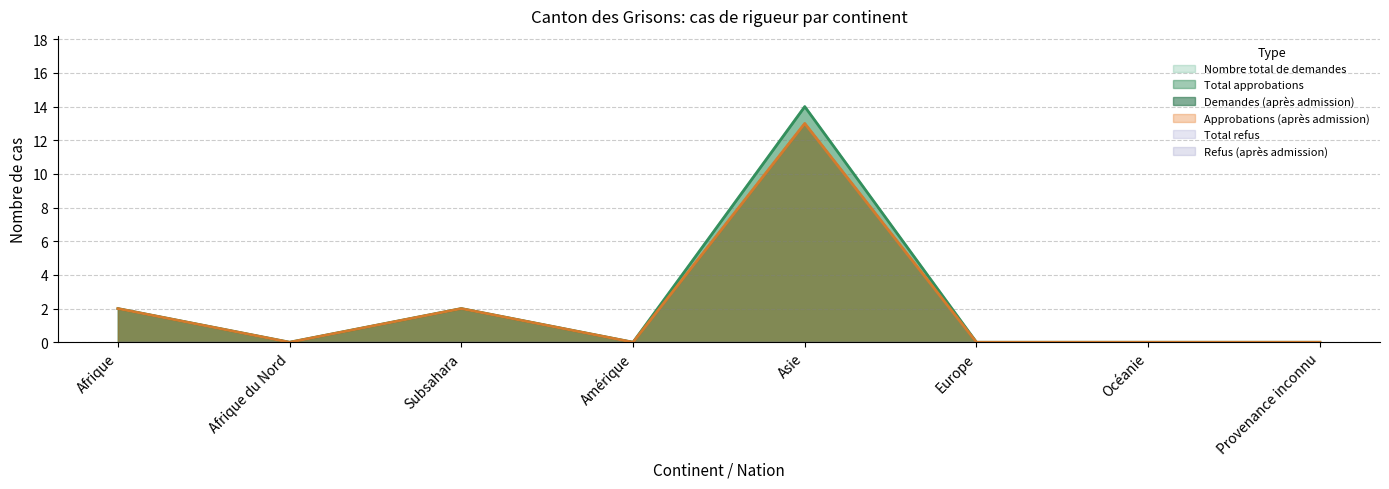

Reading right to left, transcribe all the data shown in this chart.

Nombre total de demandes: Provenance inconnu=0	Océanie=0	Europe=0	Asie=14	Amérique=0	Subsahara=2	Afrique du Nord=0	Afrique=2
Total approbations: Provenance inconnu=0	Océanie=0	Europe=0	Asie=14	Amérique=0	Subsahara=2	Afrique du Nord=0	Afrique=2
Demandes (apres admission): Provenance inconnu=0	Océanie=0	Europe=0	Asie=13	Amérique=0	Subsahara=2	Afrique du Nord=0	Afrique=2
Approbations (apres admission): Provenance inconnu=0	Océanie=0	Europe=0	Asie=13	Amérique=0	Subsahara=2	Afrique du Nord=0	Afrique=2